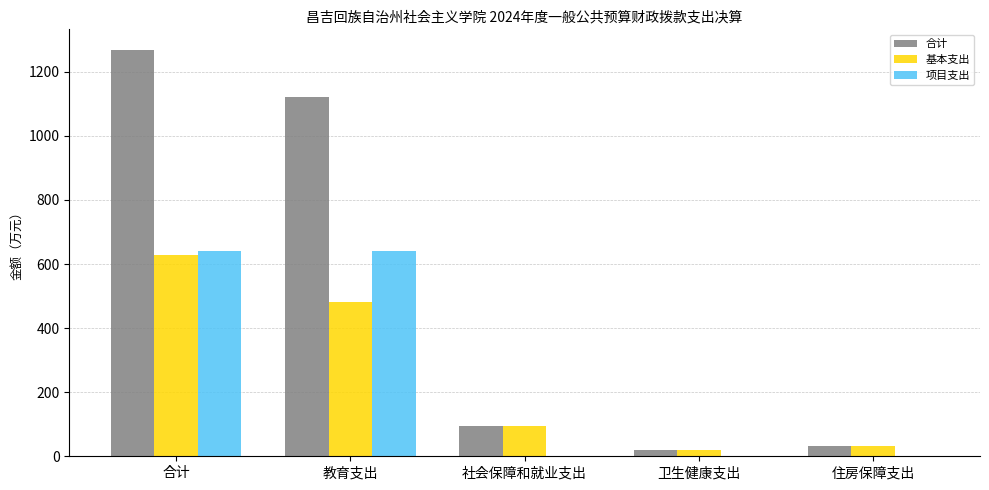

Read the 合计 value at 教育支出.

1120.9